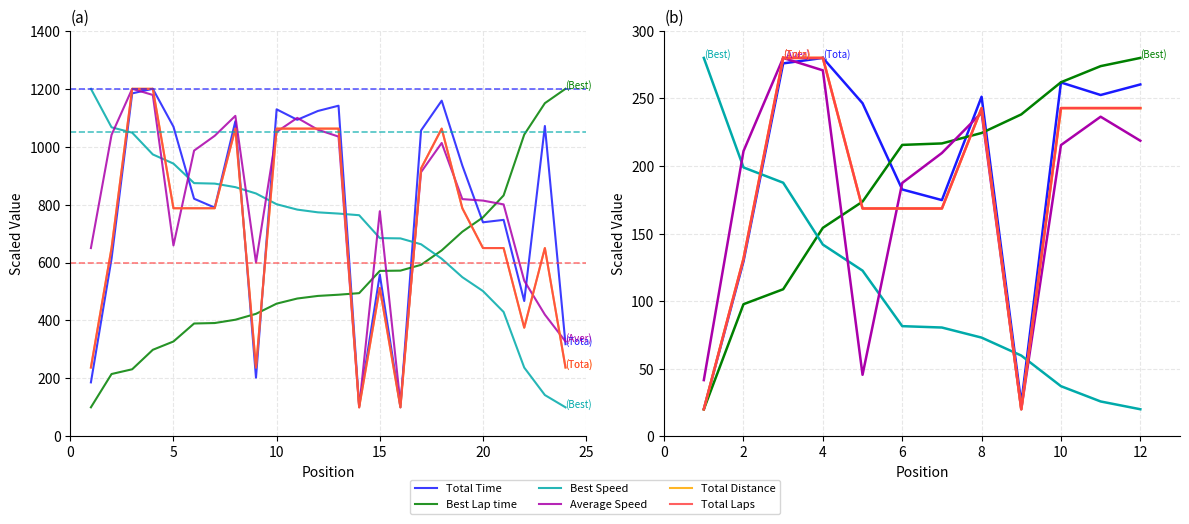

Is this an area chart (filled region under the line)?

No